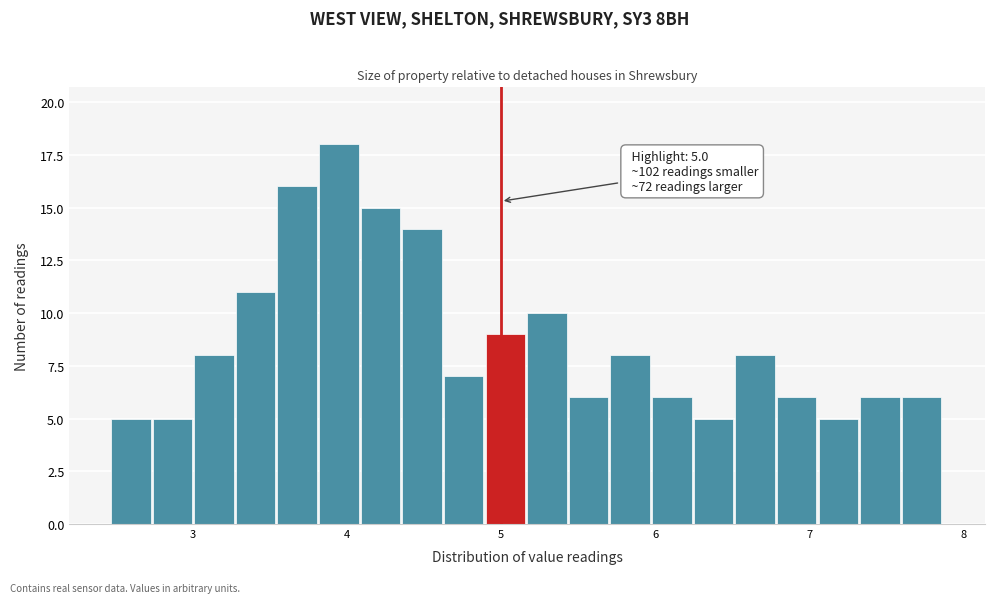

Read against the x-axis, roughly where is the centre of the tallest bar?

3.9